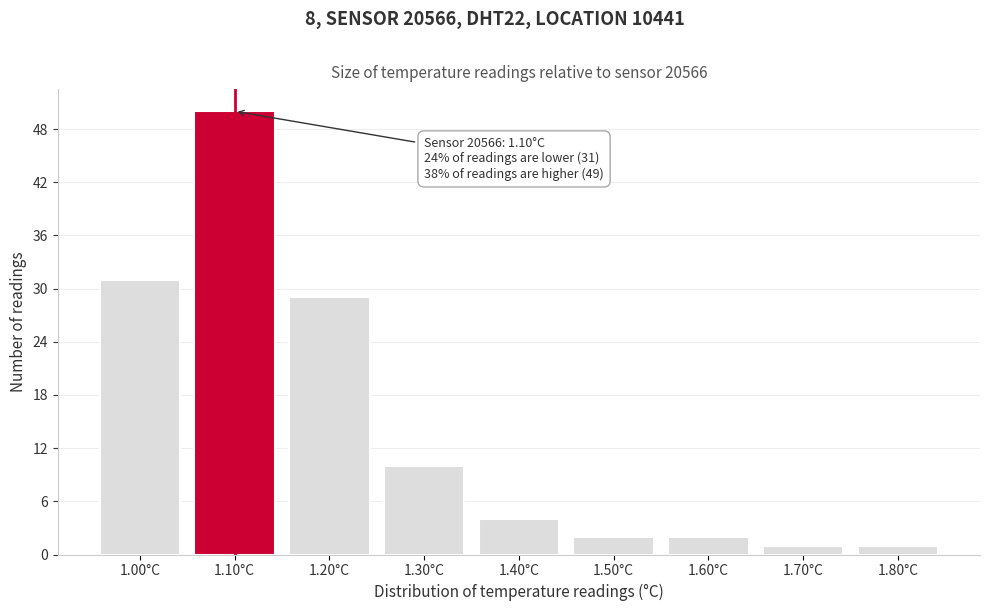

Reading left to right, extract all data points from this chart.

31	50	29	10	4	2	2	1	1